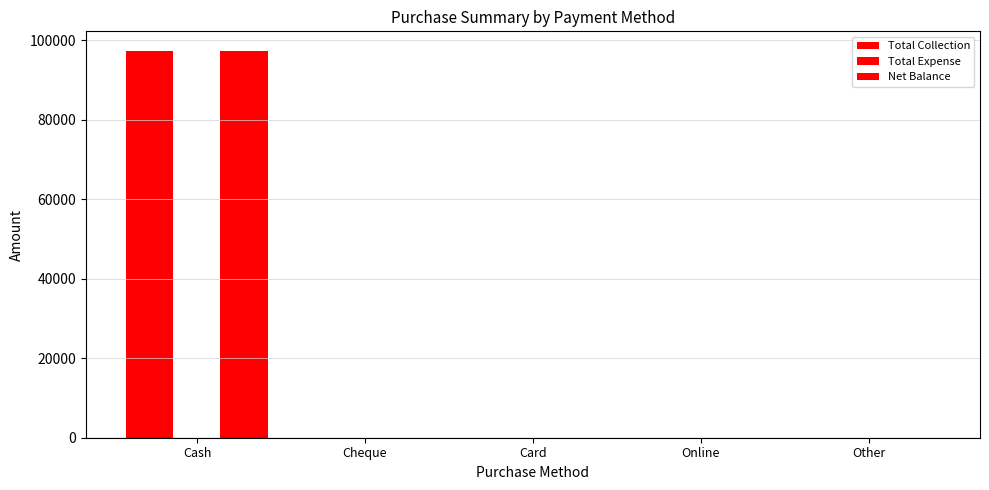

List the labels in order of Total Collection value, smallest first.

Cheque, Card, Online, Other, Cash